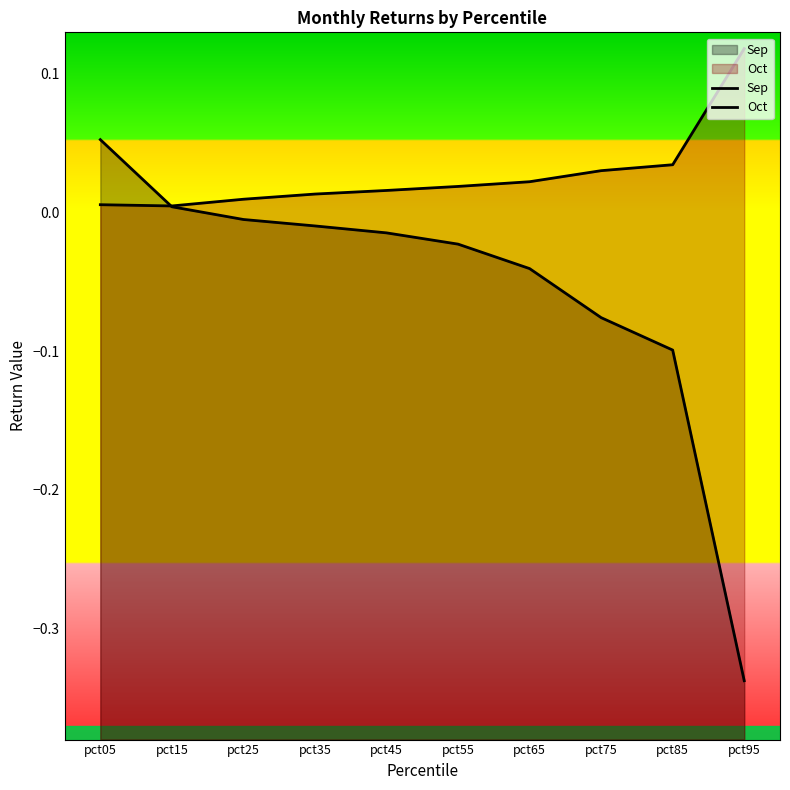

Reading right to left, transcribe all the data shown in this chart.

Sep: pct95=-0.3	pct85=-0.1	pct75=-0.1	pct65=-0.0	pct55=-0.0	pct45=-0.0	pct35=-0.0	pct25=-0.0	pct15=0.0	pct05=0.1
Oct: pct95=0.1	pct85=0.0	pct75=0.0	pct65=0.0	pct55=0.0	pct45=0.0	pct35=0.0	pct25=0.0	pct15=0.0	pct05=0.0